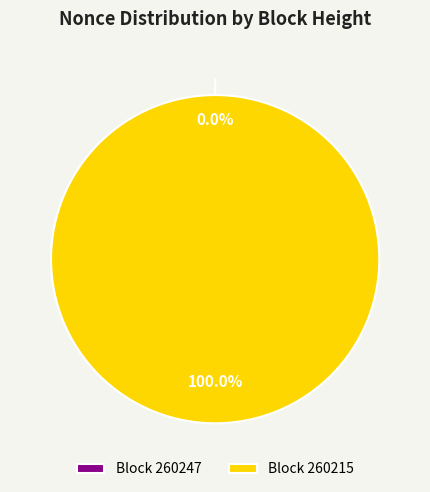

To the nearest percent, what is the combined percentage of 260215 and 260247?

100%